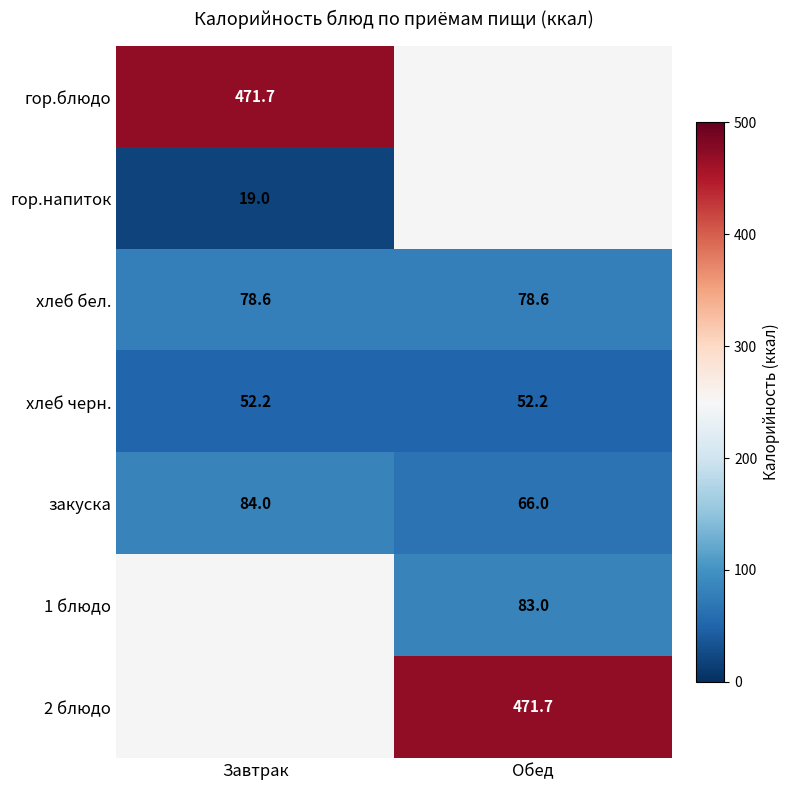

What is the minimum value shown in the chart?

19.0